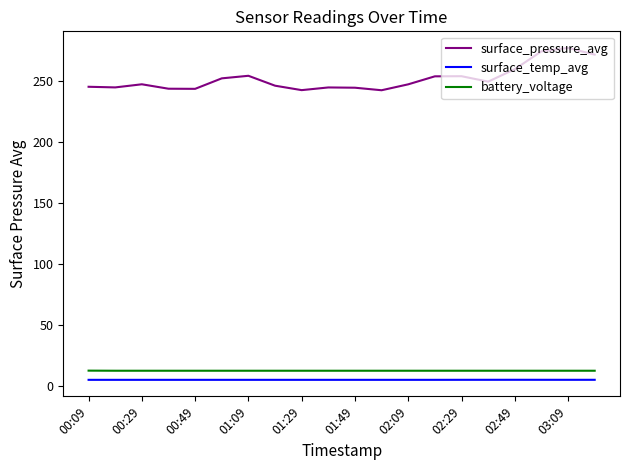

Does the chart display data point markers on the line(s)?

No